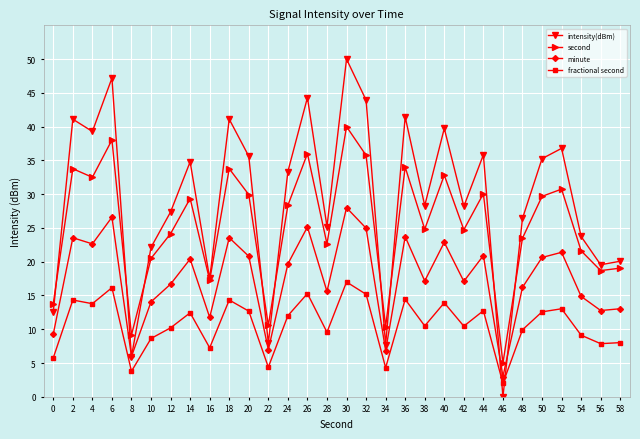

How many series are shown in this chart?

4